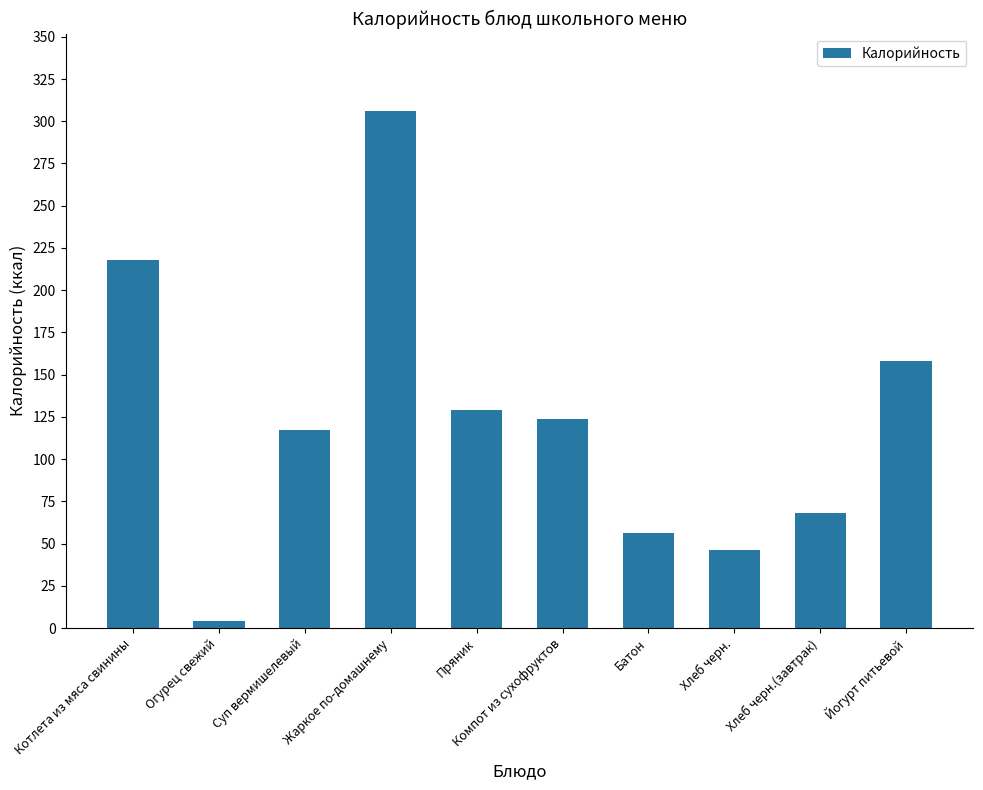

How many bars are there in total?

10